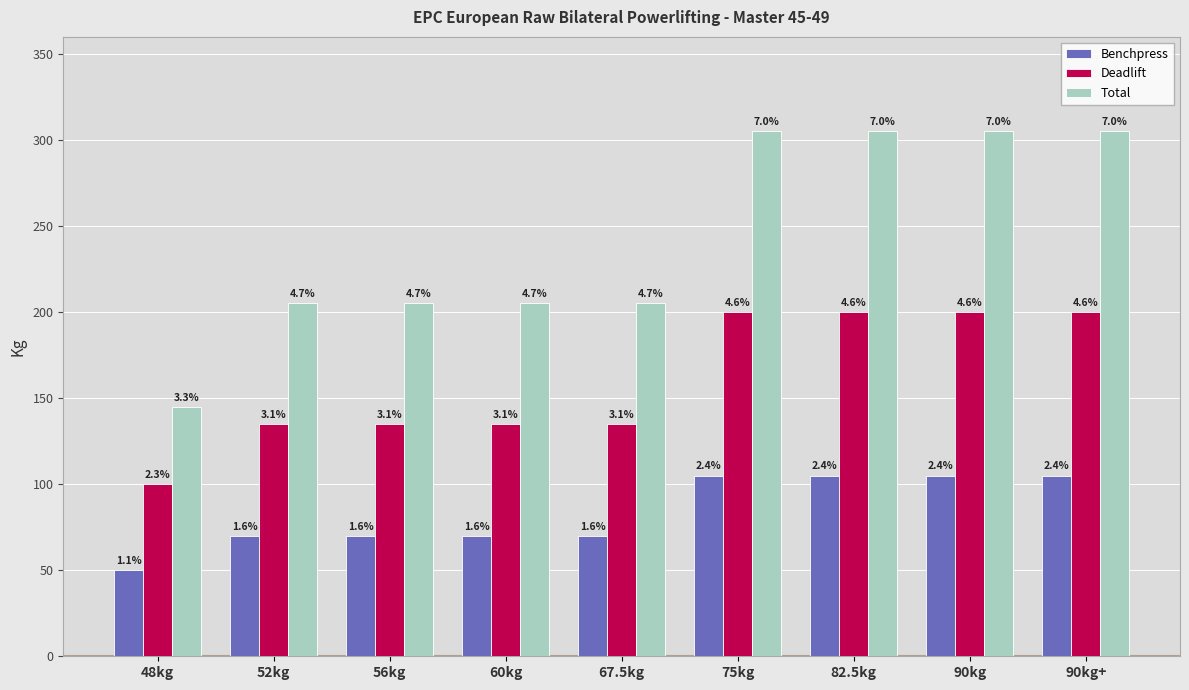

What is the value of the Benchpress bar at the 6th from the left?

105